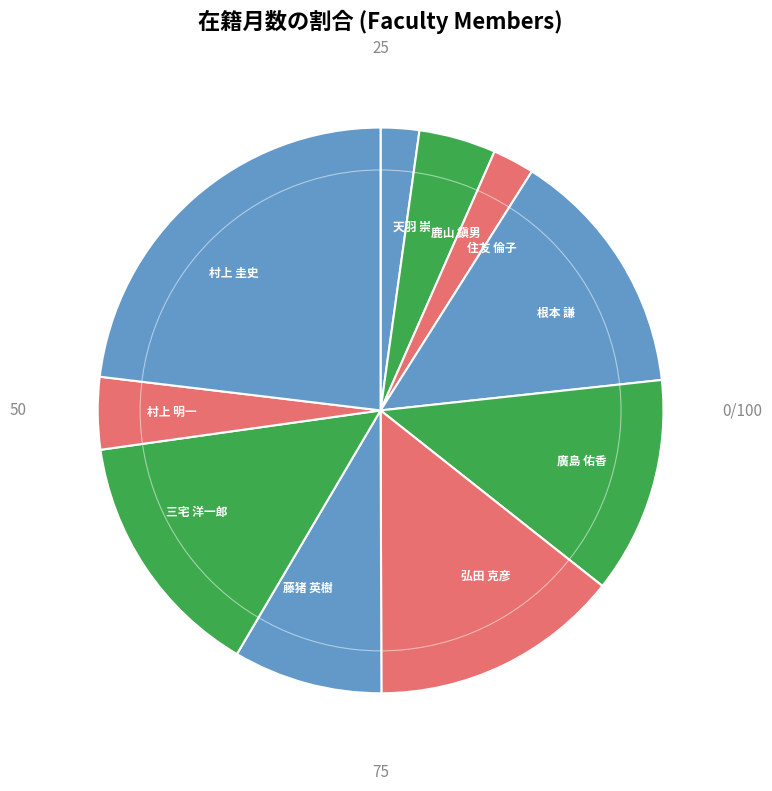

Which slice is the largest?

村上 圭史